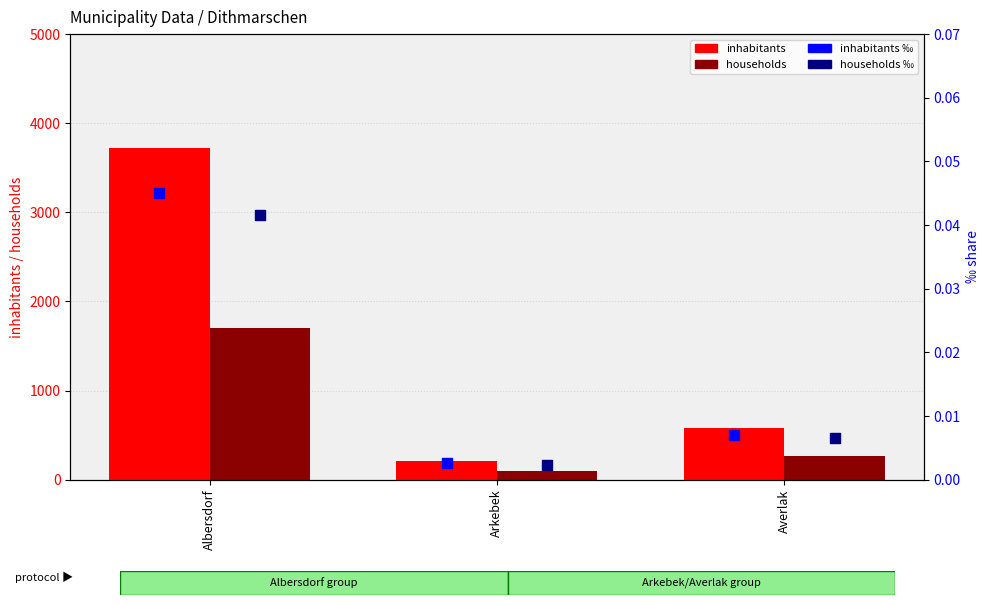

What are all the series names shown in the legend?

inhabitants, households, inhabitants ‰, households ‰